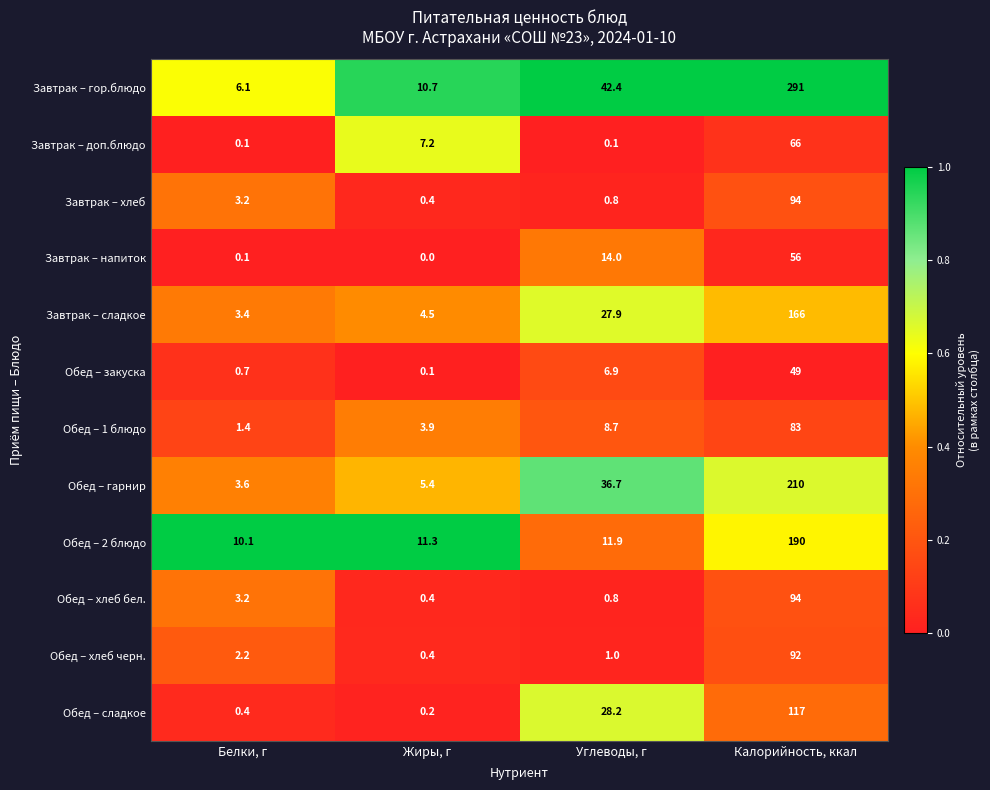

The Завтрак – сладкое series shows 166.0 at Калорийность, ккал. True or false?

True